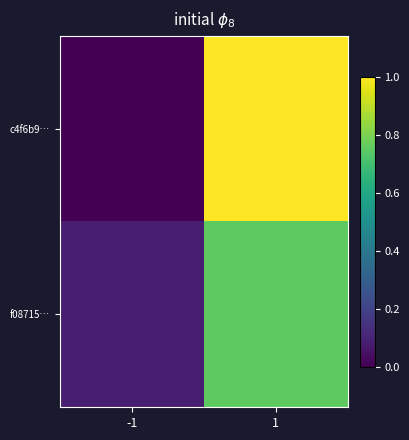

Reading left to right, what are all the values shown in this chart?

c4f6b9…: -1=0.0	1=1.0
f08715…: -1=0.1	1=0.8